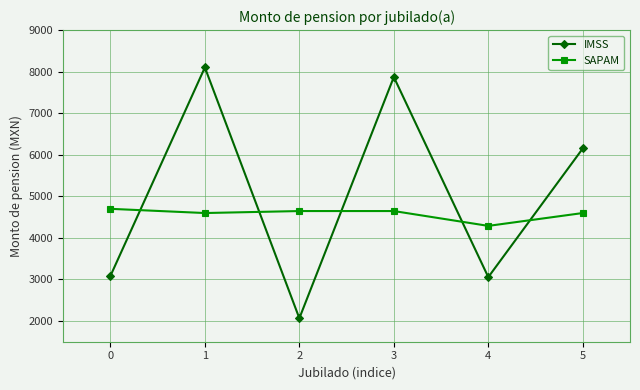

True or false: SAPAM has a value of 4644.8 at 2.

True